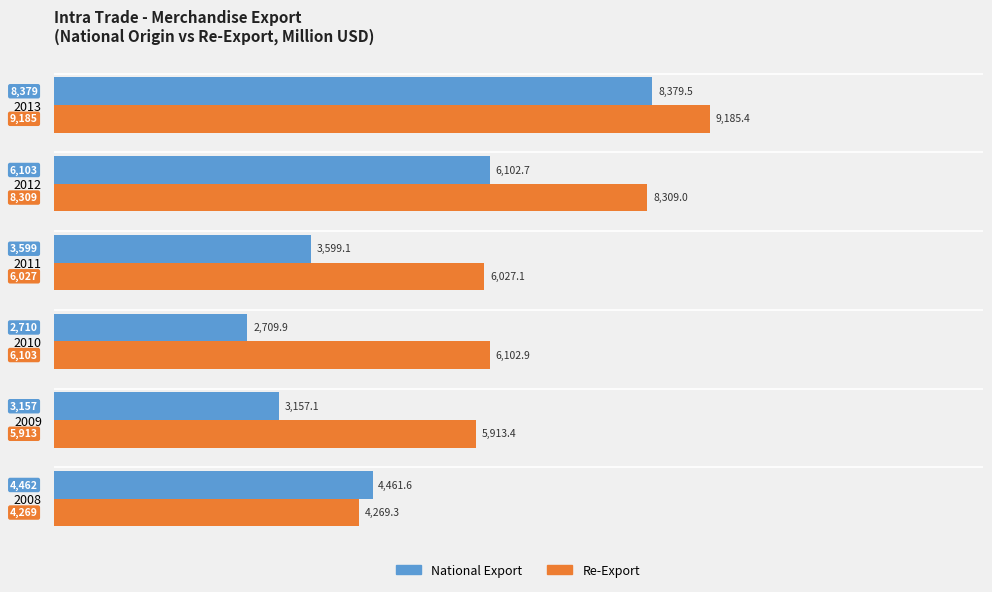

Which series changed the most between 2011 and 2013?

National Export